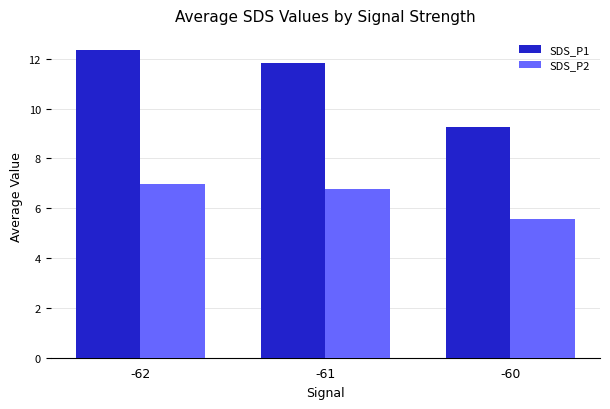

Where does the SDS_P1 series first go above 11?

-62